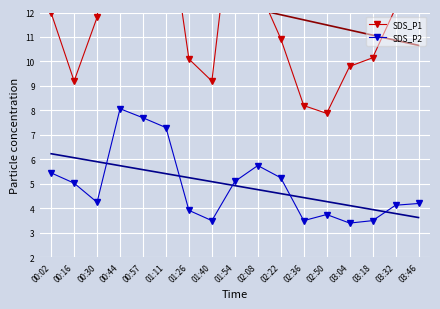

Reading left to right, transcribe all the data shown in this chart.

SDS_P1: 00:02=12.0	00:16=9.2	00:30=11.8	00:44=19.9	00:57=17.8	01:11=16.6	01:26=10.1	01:40=9.2	01:54=17.1	02:08=13.1	02:22=10.9	02:36=8.2	02:50=7.9	03:04=9.8	03:18=10.2	03:32=12.2	03:46=13.7
SDS_P2: 00:02=5.5	00:16=5.0	00:30=4.2	00:44=8.1	00:57=7.7	01:11=7.3	01:26=3.9	01:40=3.5	01:54=5.1	02:08=5.8	02:22=5.2	02:36=3.5	02:50=3.8	03:04=3.4	03:18=3.5	03:32=4.1	03:46=4.2